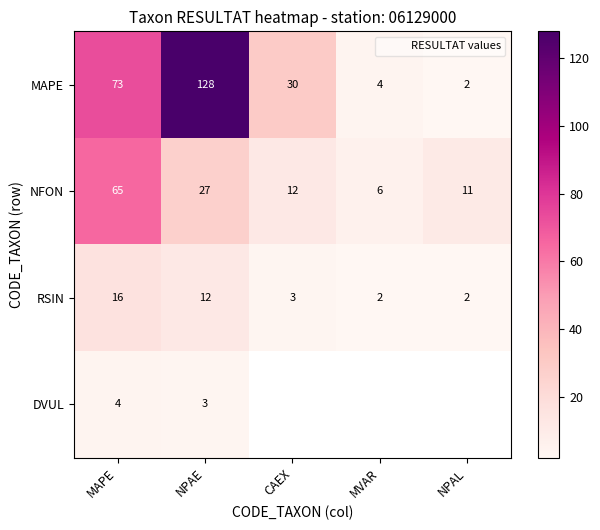

Is it true that MAPE equals 2.0 at NPAL?

True